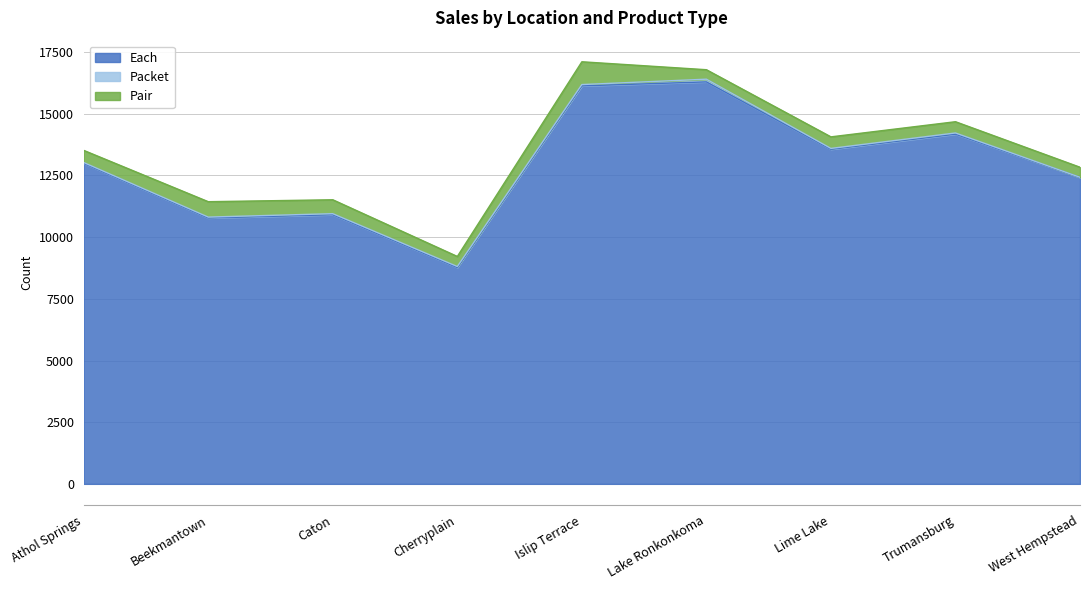

True or false: Pair and Each cross at least once.

False